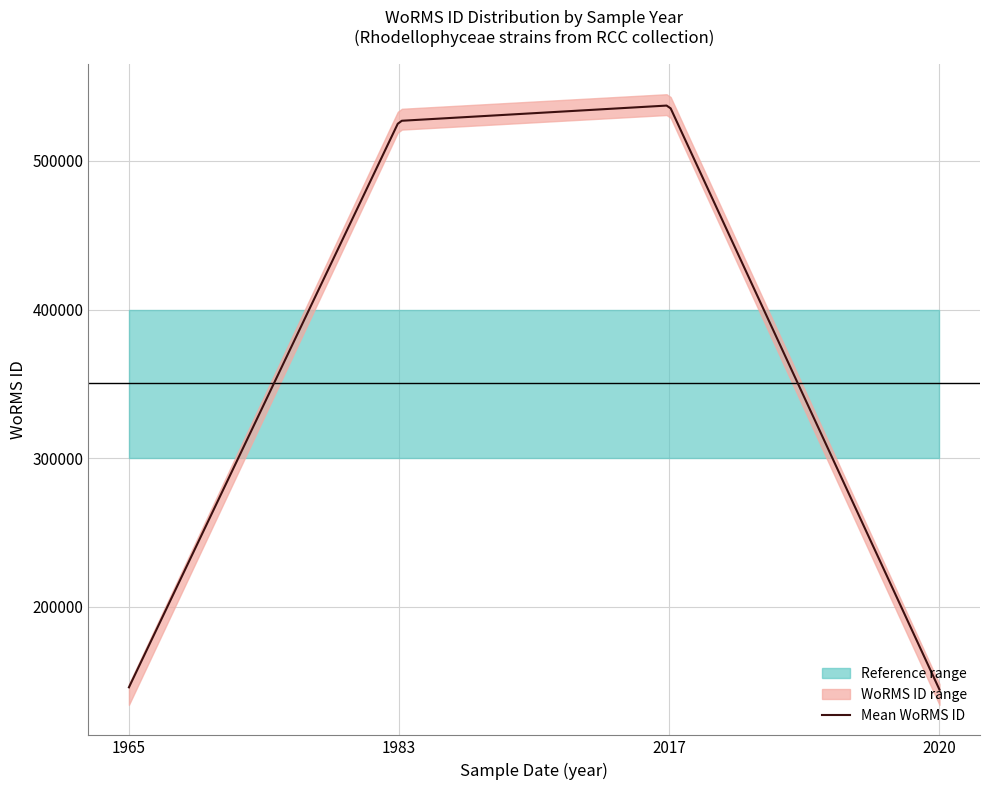

What is the minimum value for Mean WoRMS ID?

144228.0